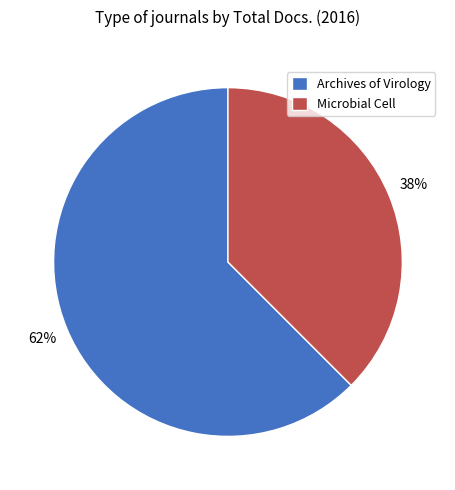

Does any single category account for the majority?

Yes